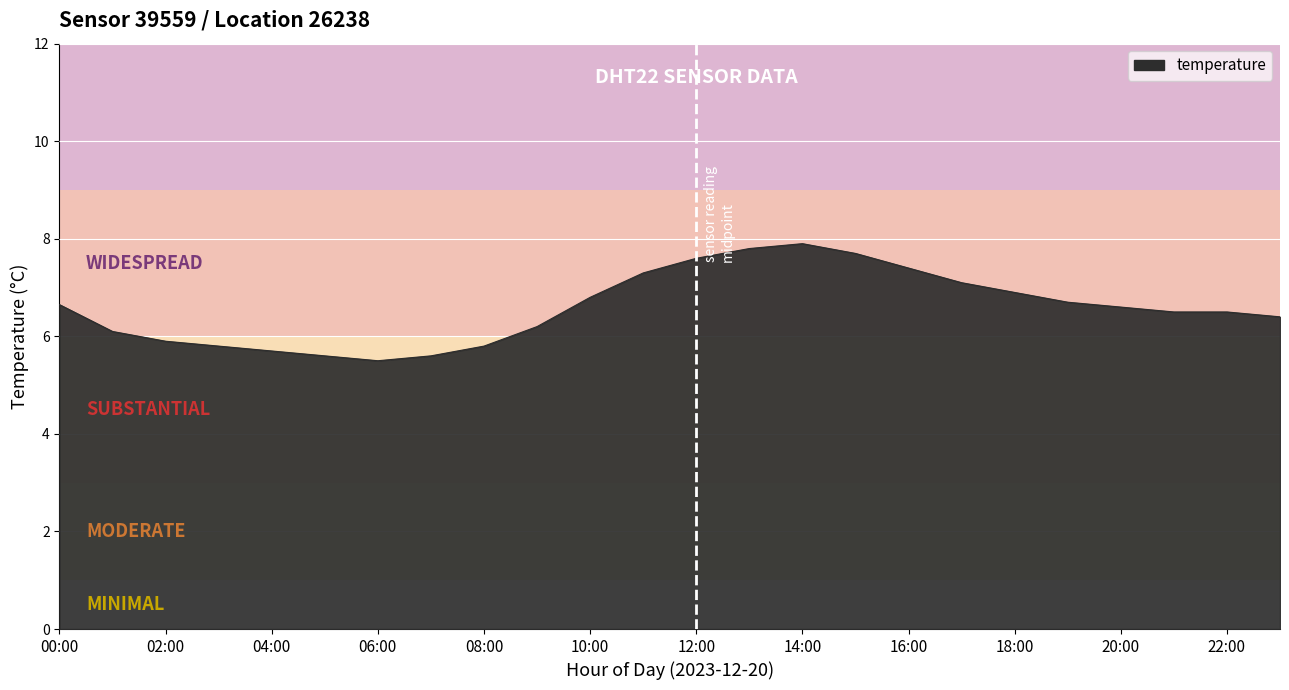

What is the difference between the maximum and minimum values?

2.4